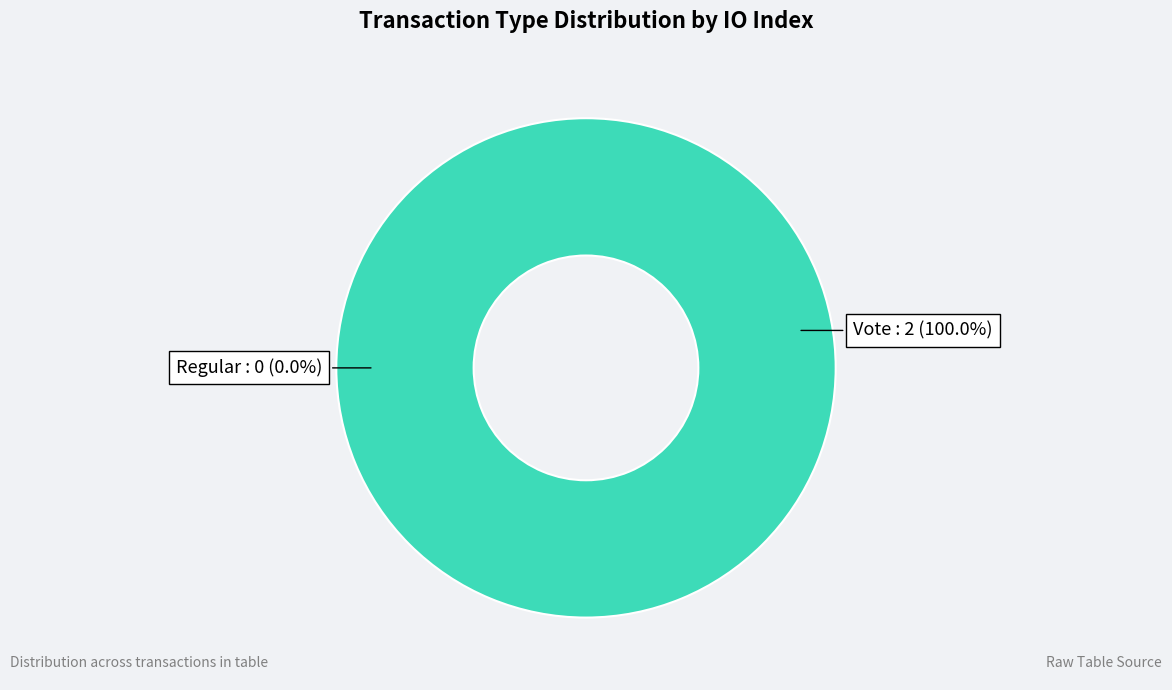

Is it true that Regular is 0% of the pie?

True